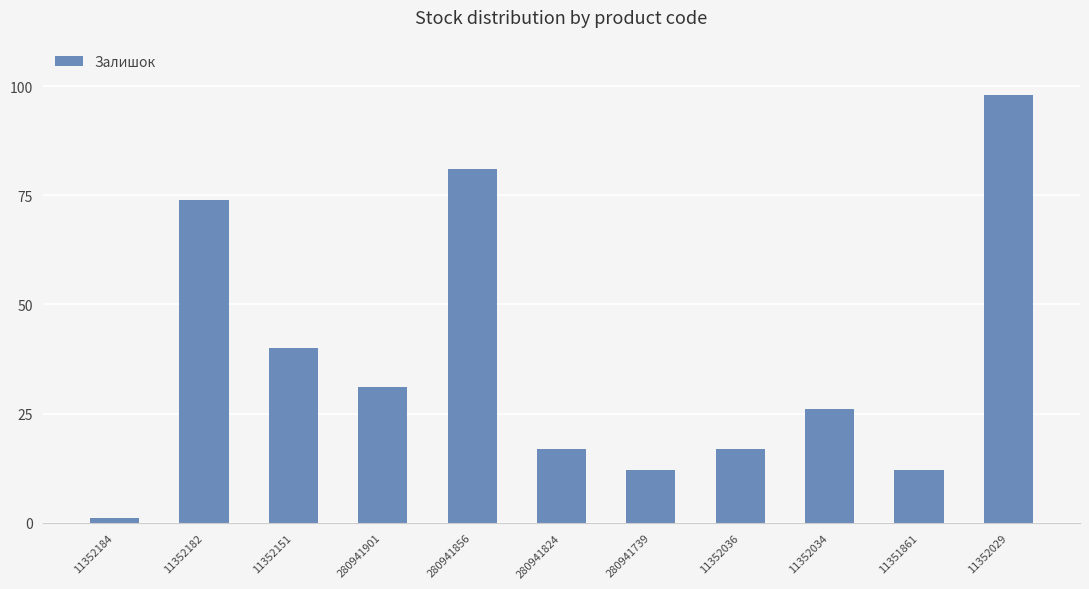

Is it true that the value at 11351861 is 12?

True